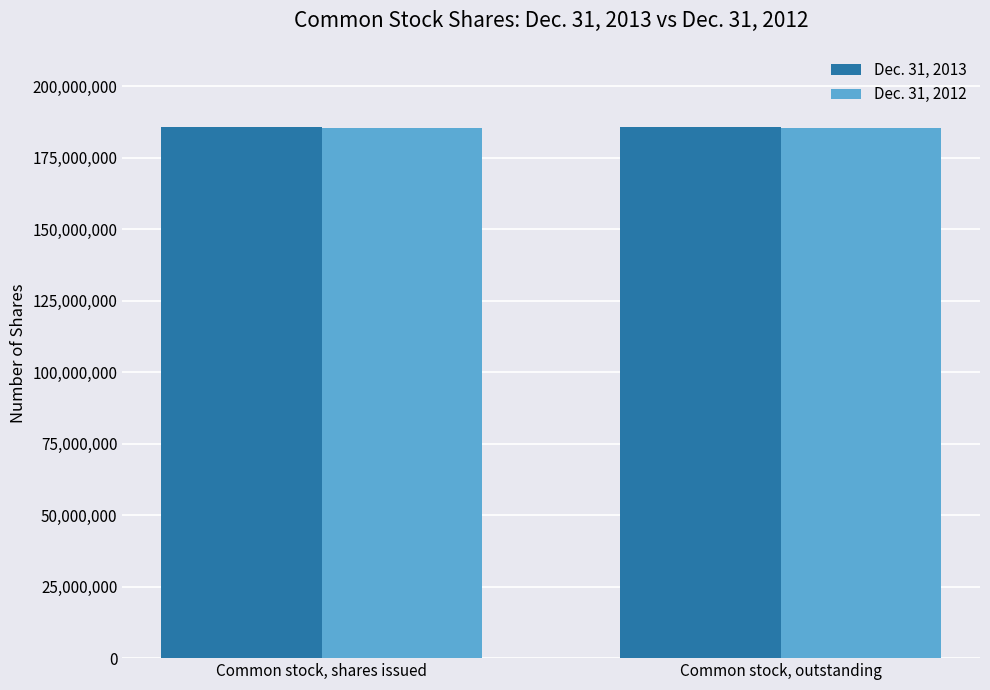

What is the total value across all series at Common stock, outstanding?

371263340